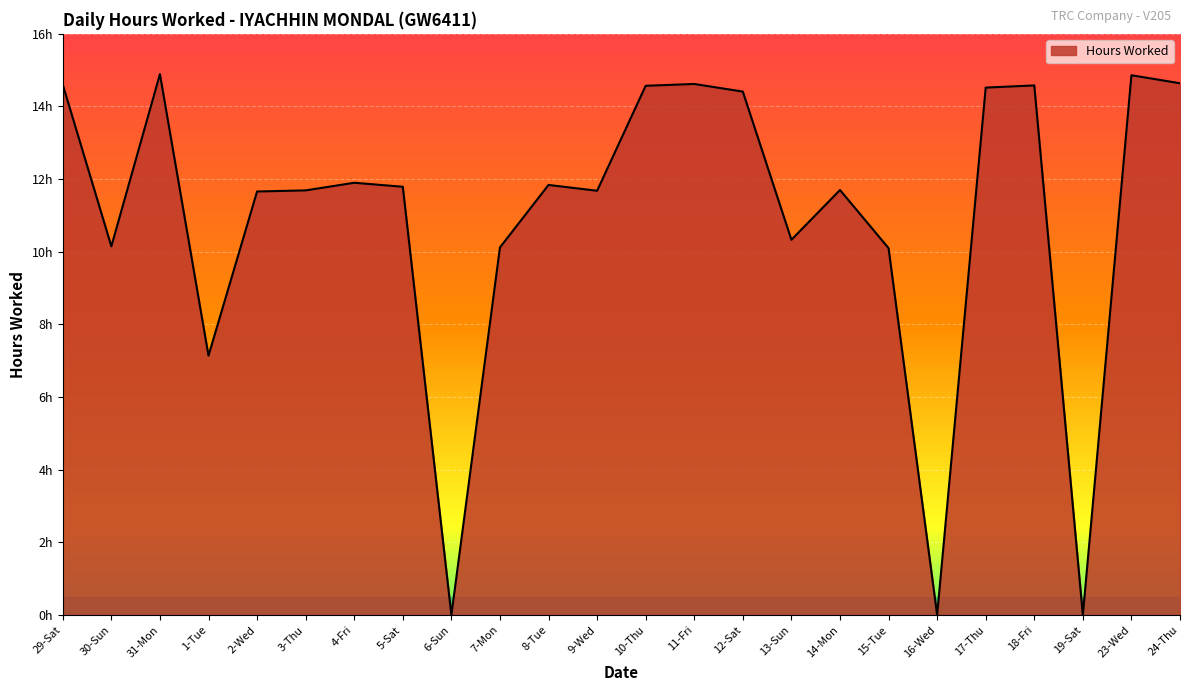

What is the change in value from 4-Fri to 17-Thu?

+2.6